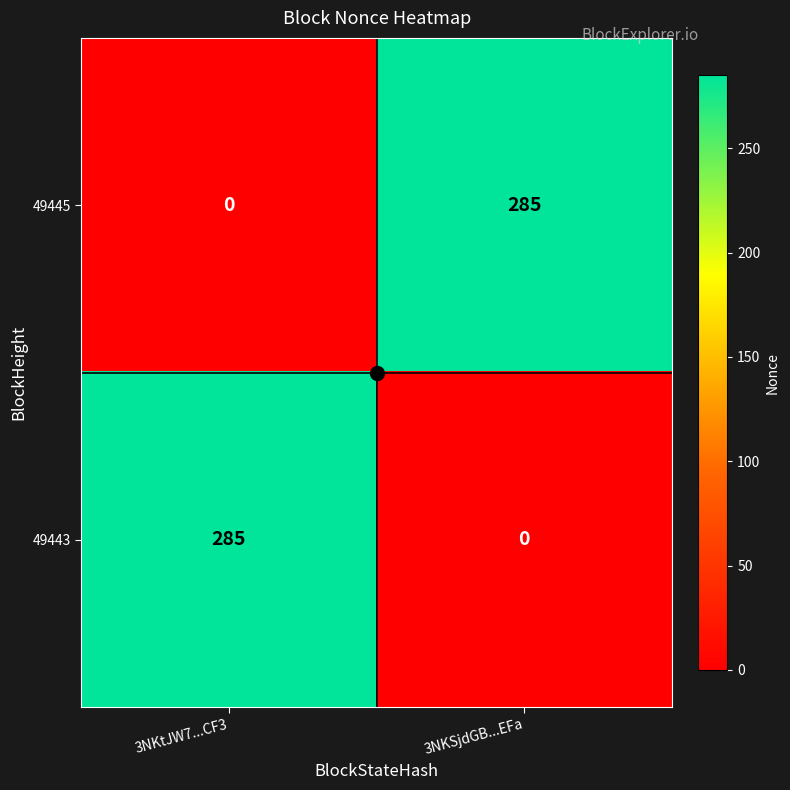

List the labels in order of 49445 value, largest first.

3NKSjdGB...EFa, 3NKtJW7...CF3